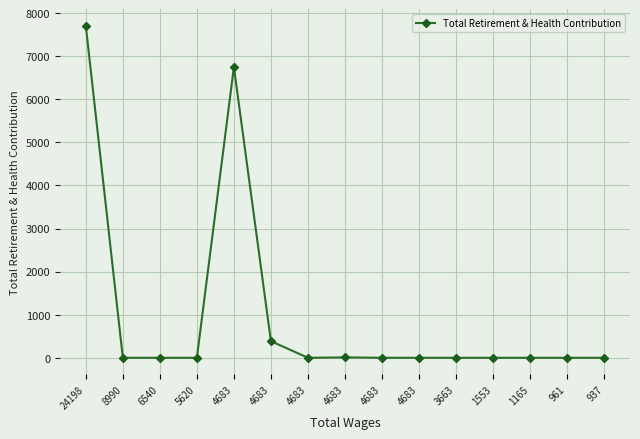

Which label corresponds to the smallest value in the chart?

8990